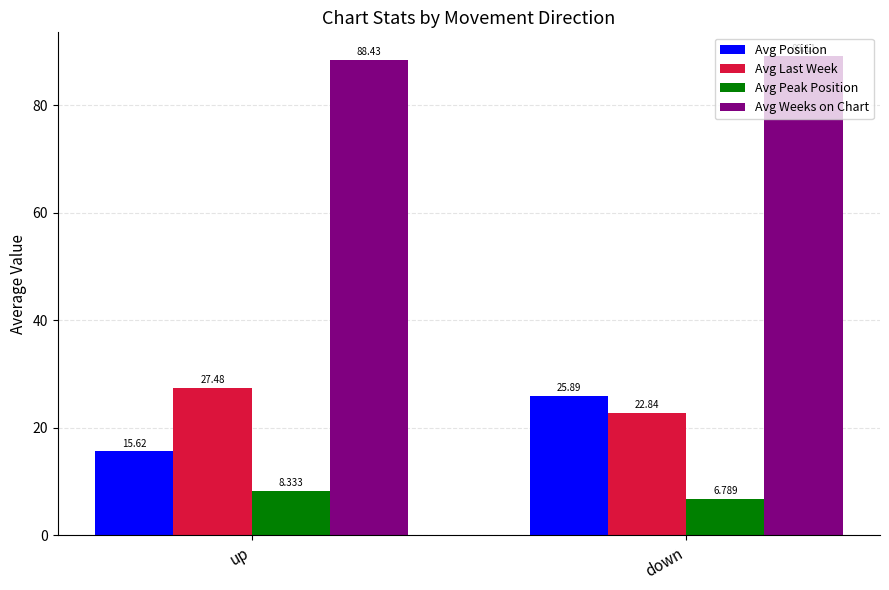

What is the minimum value for Avg Last Week?

22.8